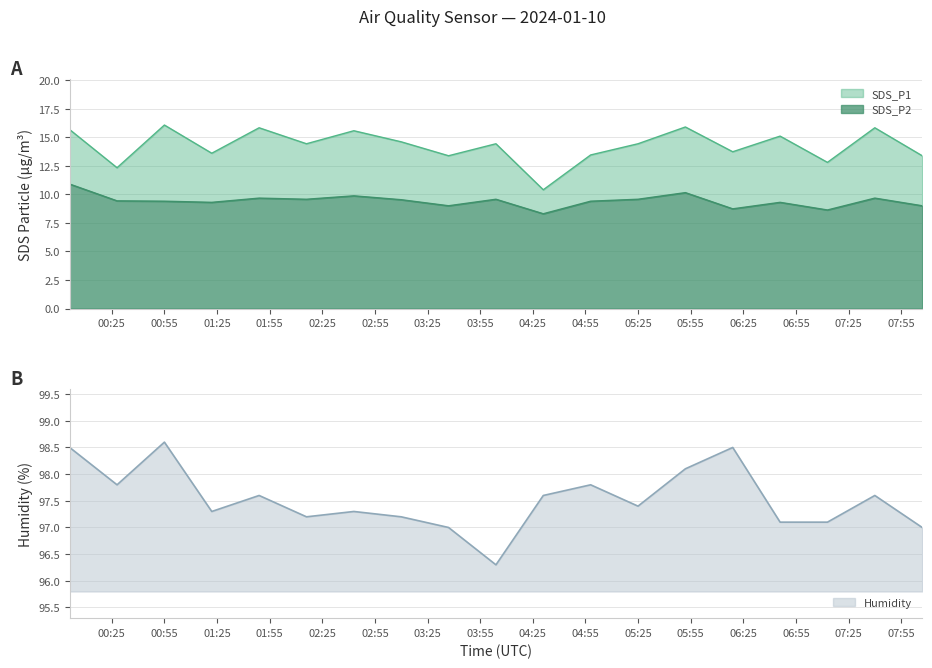

What is the difference between the SDS_P2 values at 2024-01-10 07:40 and 2024-01-10 05:52?

0.5